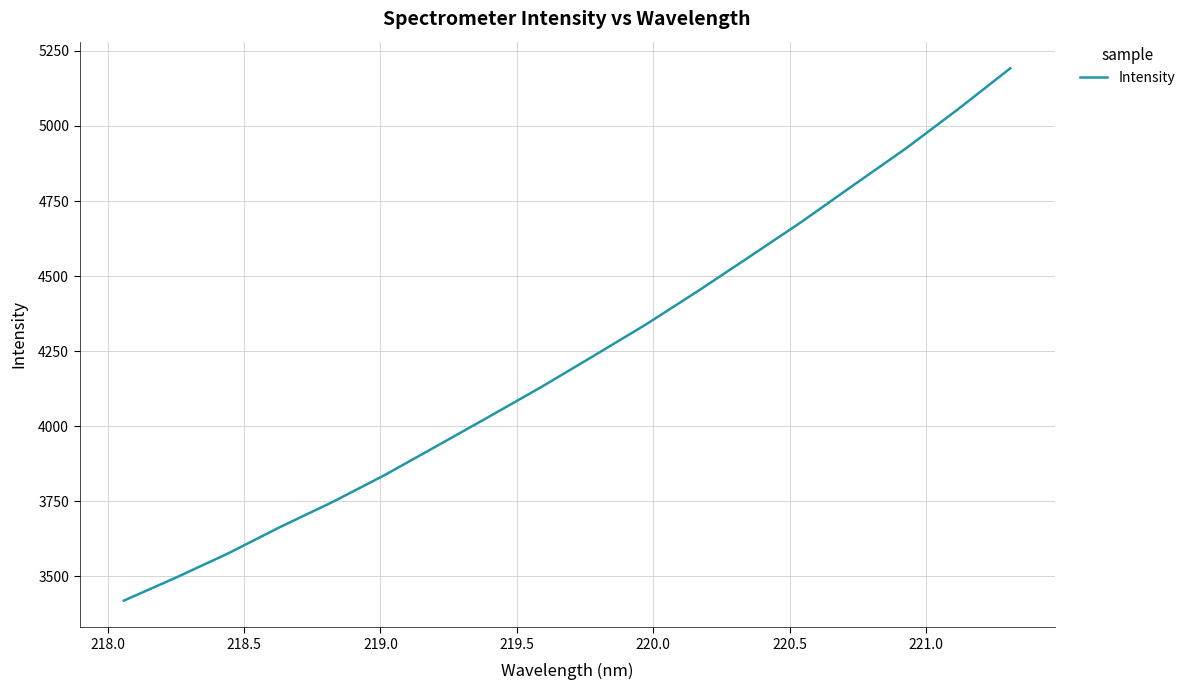

What is the minimum value shown in the chart?

3418.7